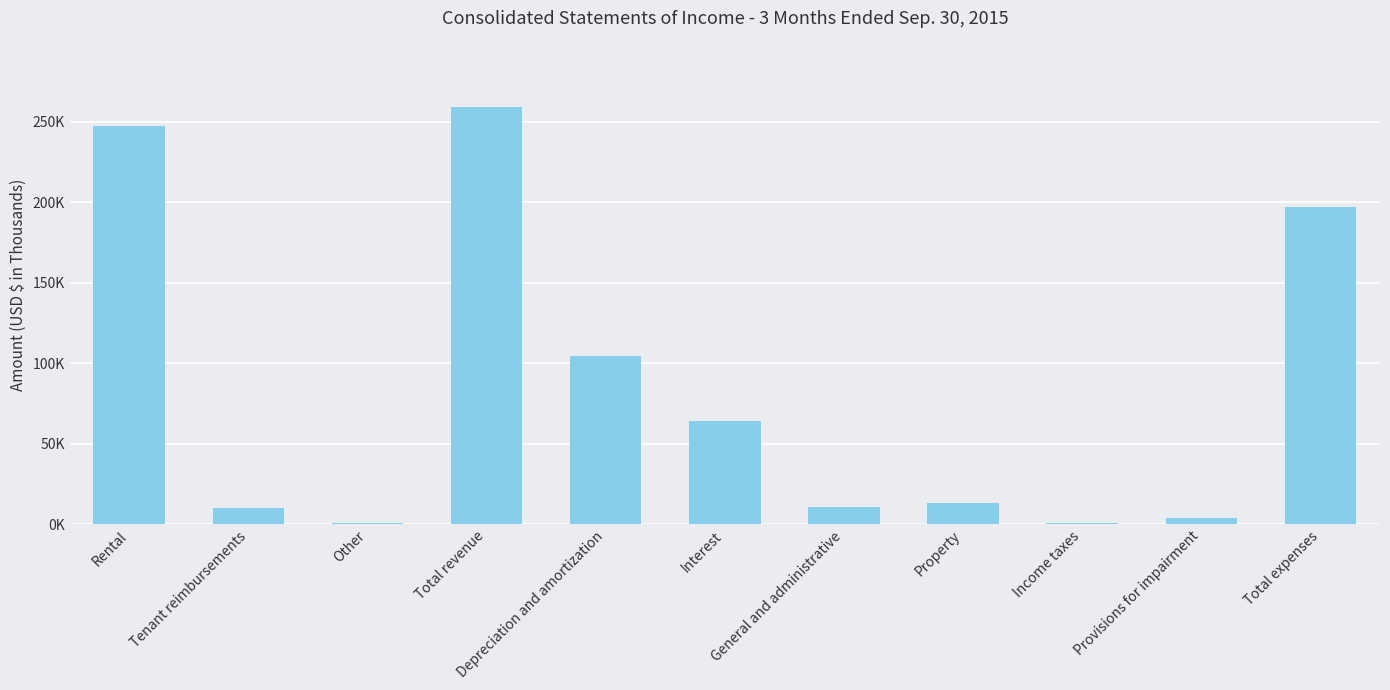

What is the greatest value displayed?

258889